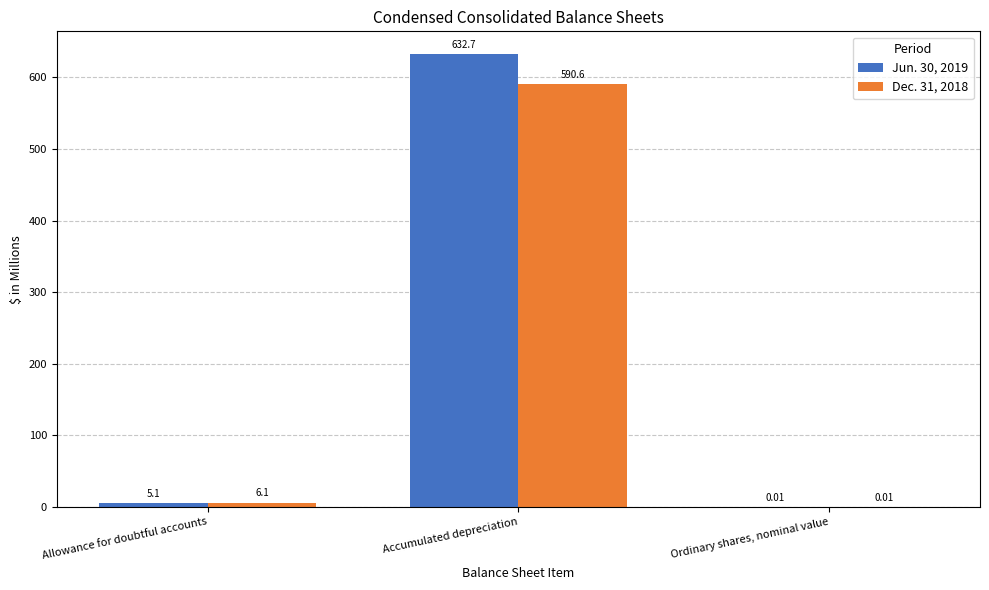

At which label does Dec. 31, 2018 reach its peak?

Accumulated depreciation